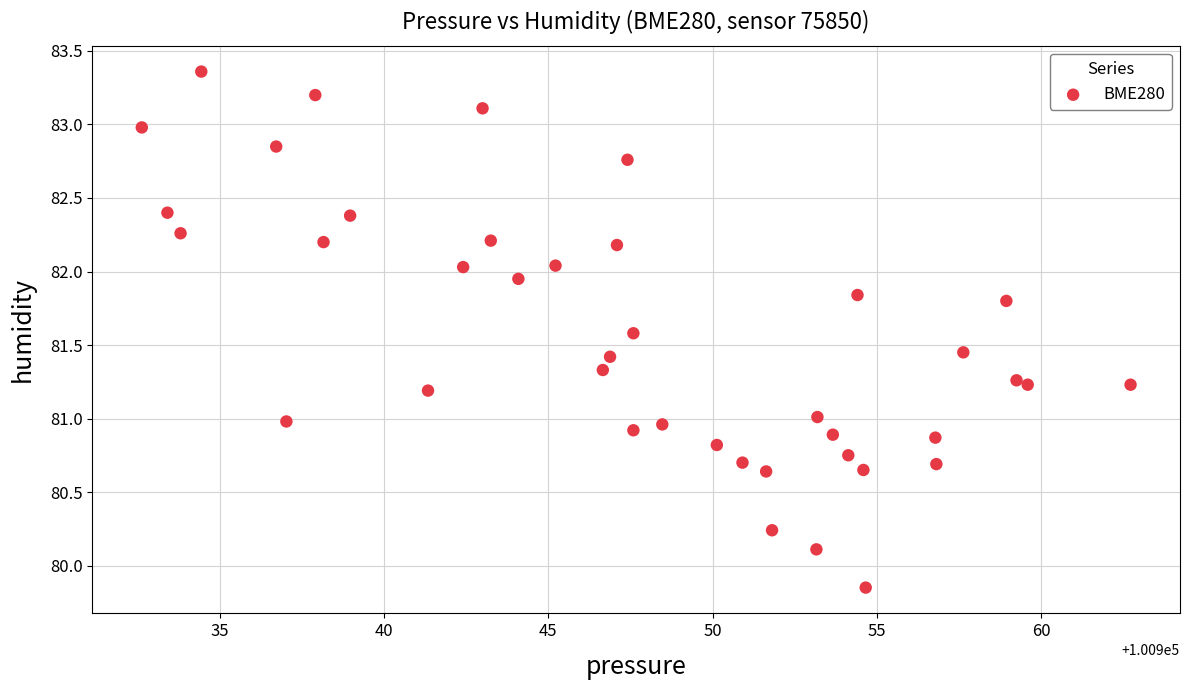

What is the range of X values (max minus min)?

30.1